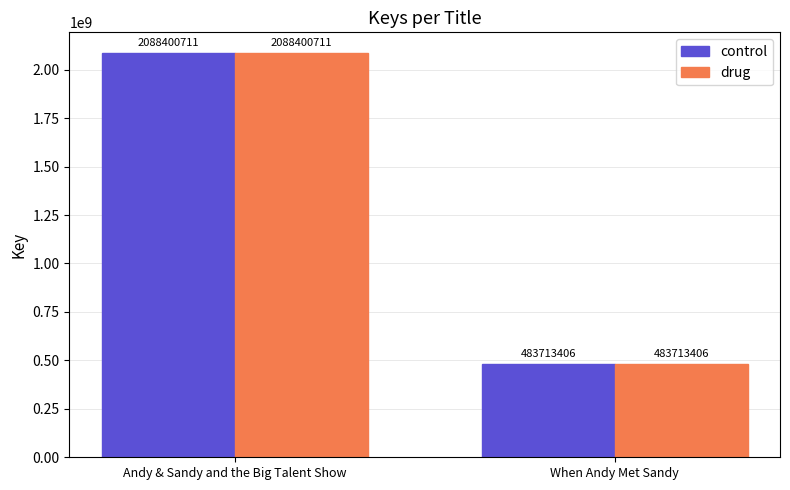

What is the lowest value of the drug series?

483713406